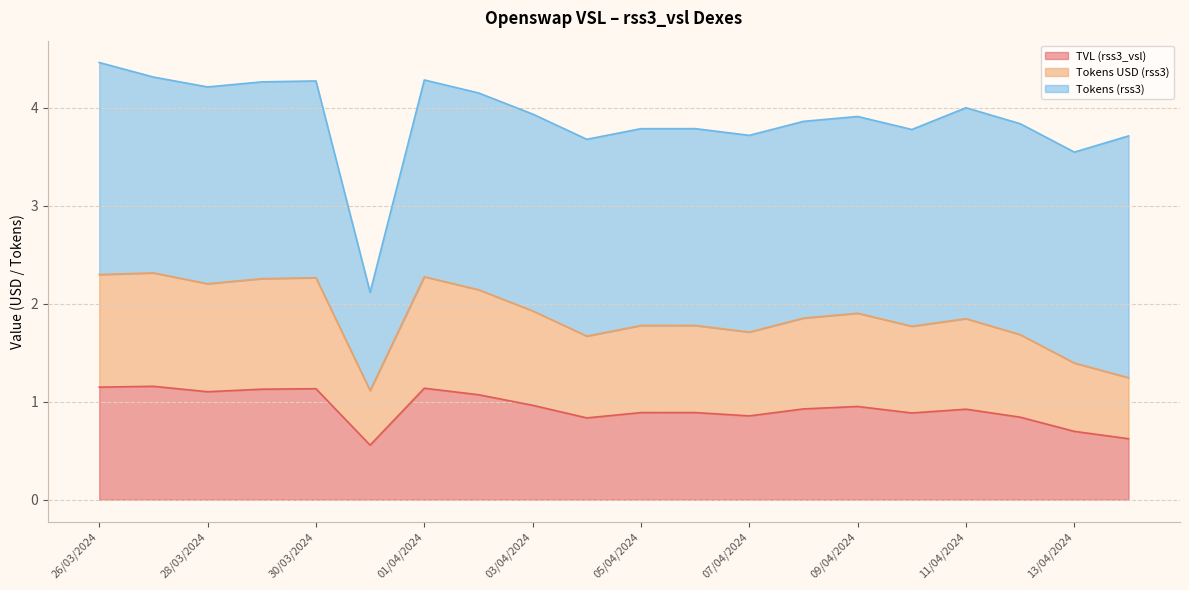

How many categories are shown in the chart?

20